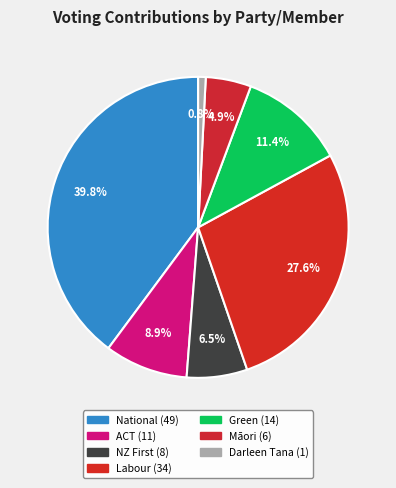

How many slices are in this pie chart?

7